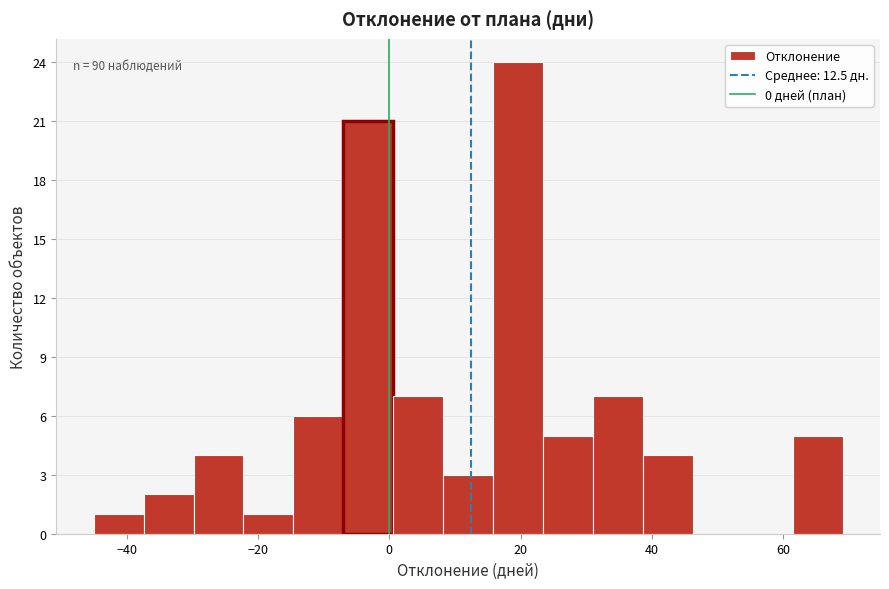

Around what value on the x-axis is the tallest bar? Give the approximate position of its centre, as read against the axis.

20